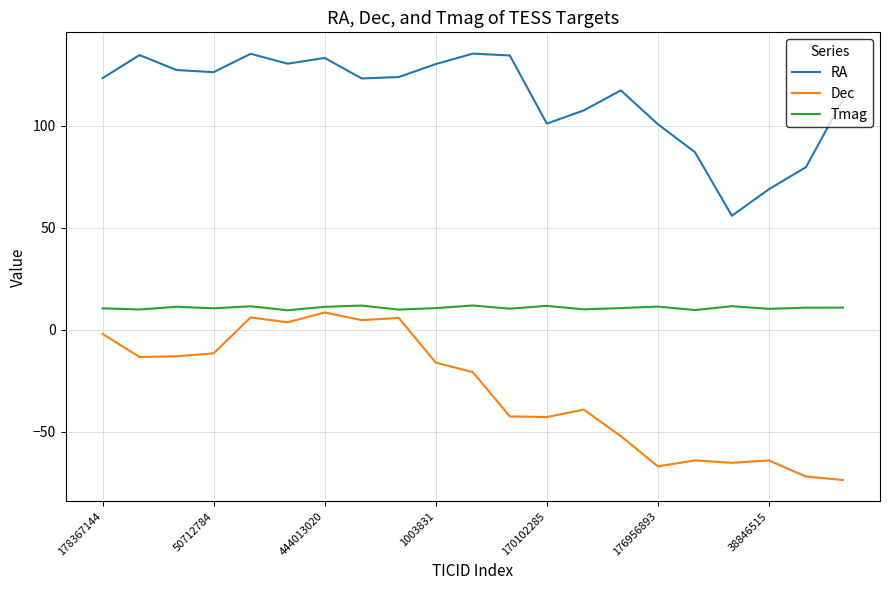

How many interior local peaks does the RA series have?

5